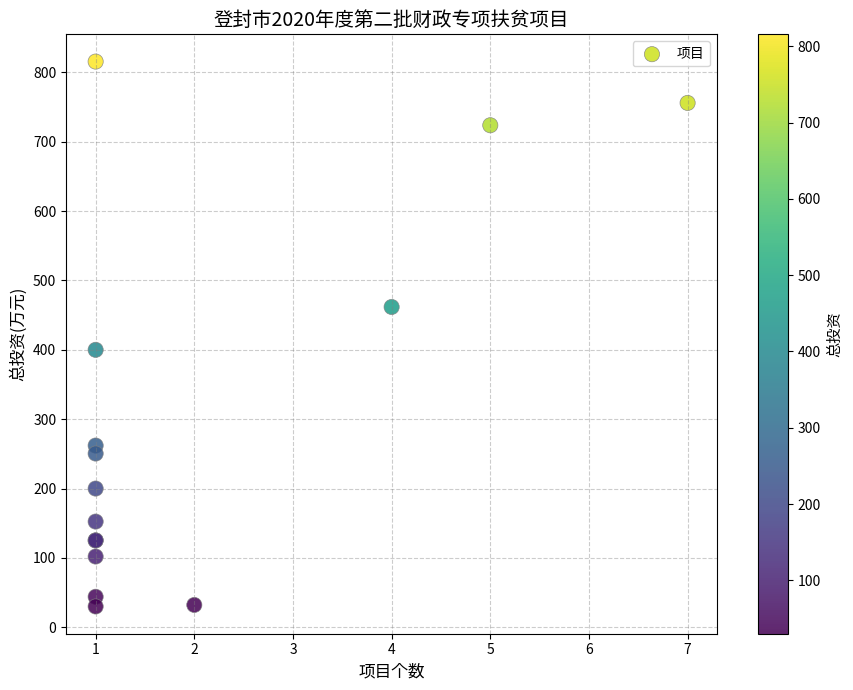

What Y value in the scatter plot is closest to 422?

400.0